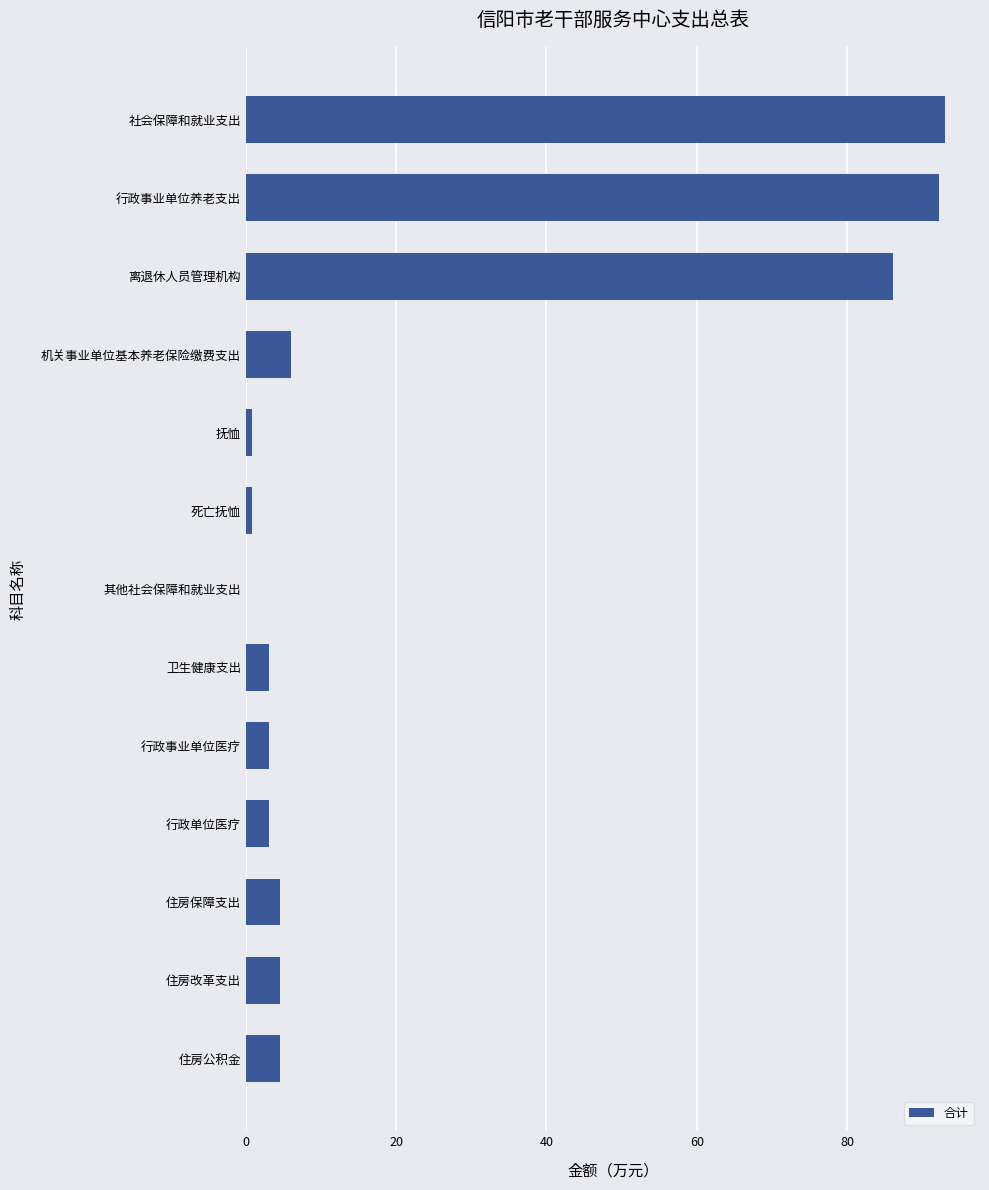

The chart shows a value of 4.6 at 住房保障支出. True or false?

True